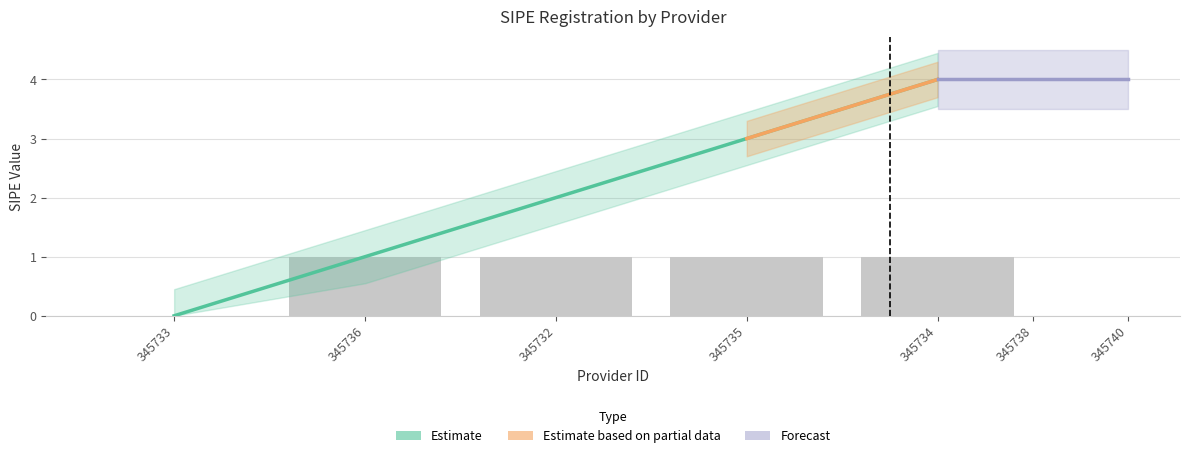

What is the average value?

1